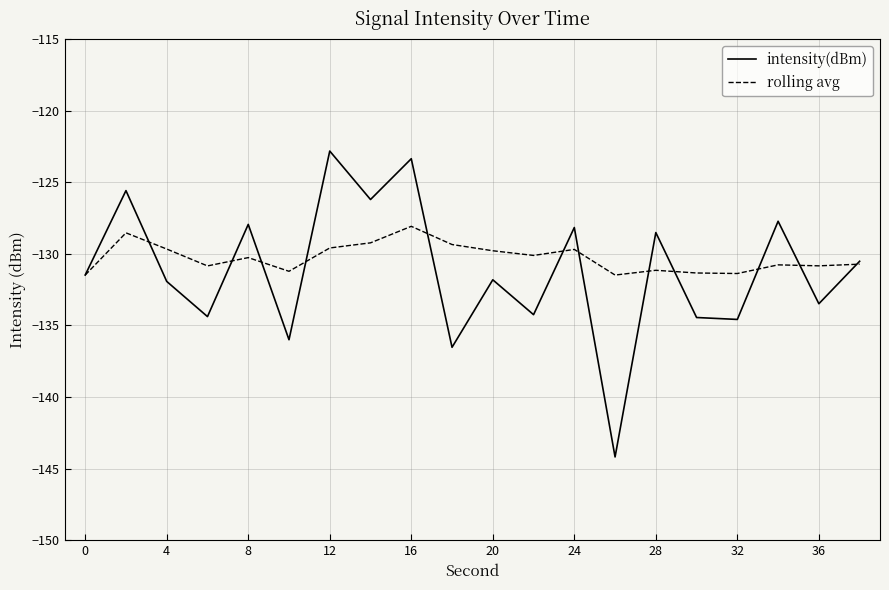

Rank the series by their maximum value, from lowest to highest.

rolling avg, intensity(dBm)